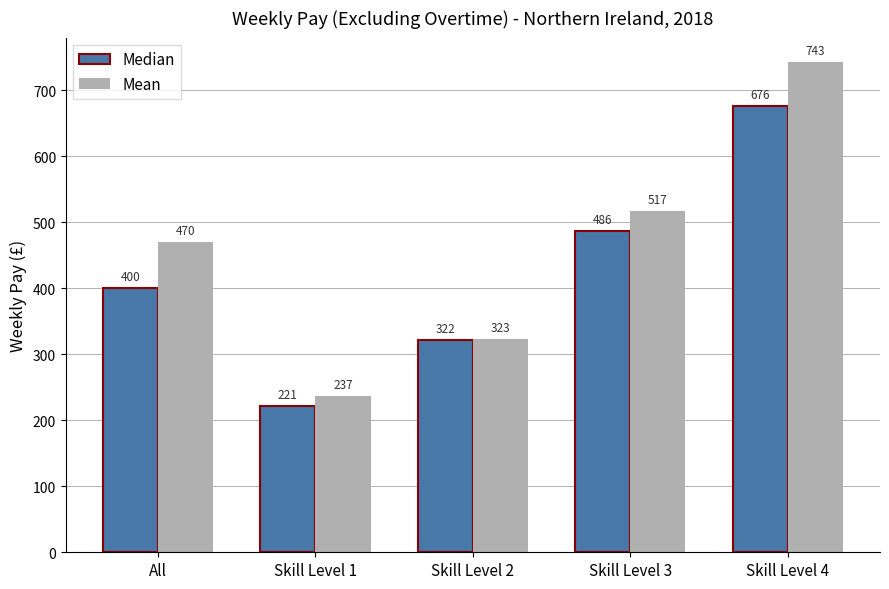

The Mean series shows 531.4 at Skill Level 2. True or false?

False